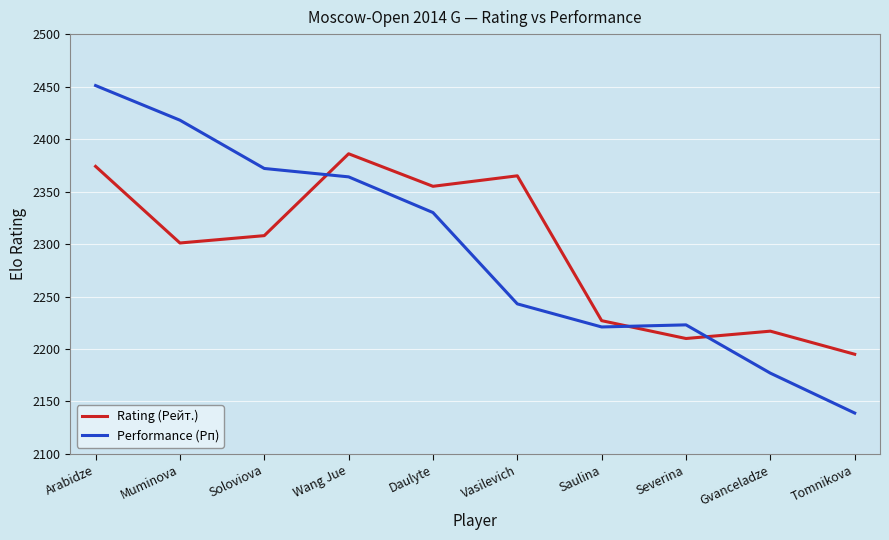

Which series changed the most between Daulyte and Tomnikova?

Performance (Рп)